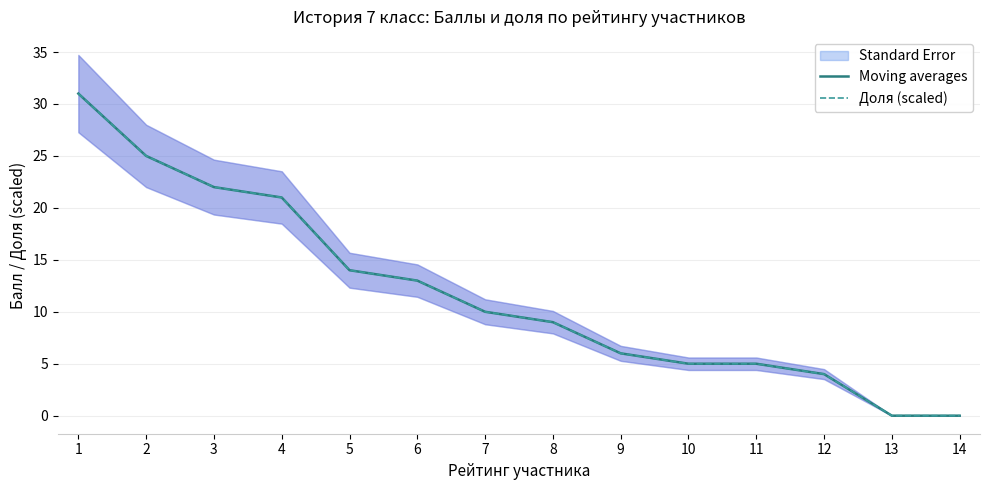

Which series ends up on top after the final intersection of Доля (scaled) and Moving averages?

Moving averages